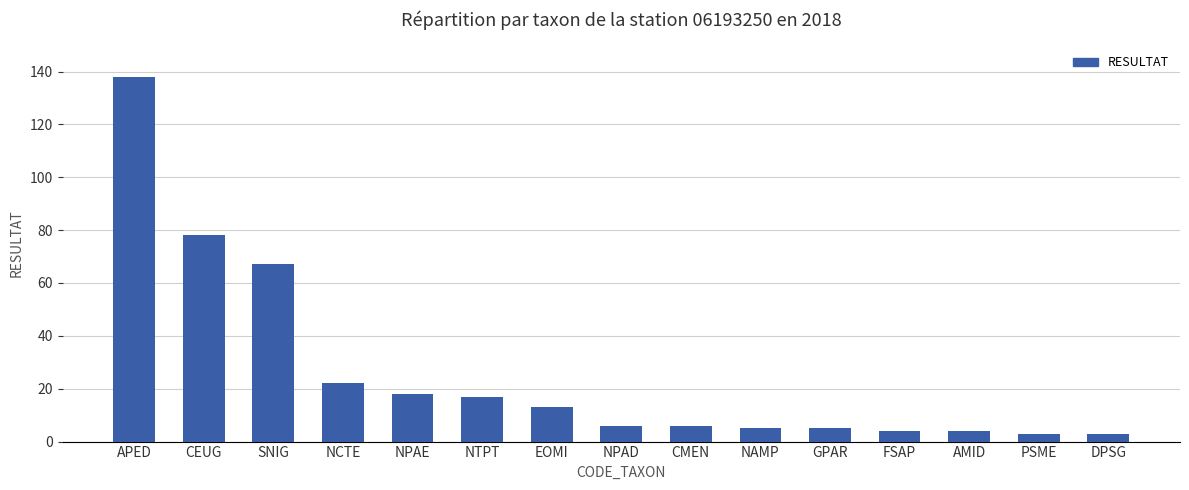

How many bars are there in total?

15